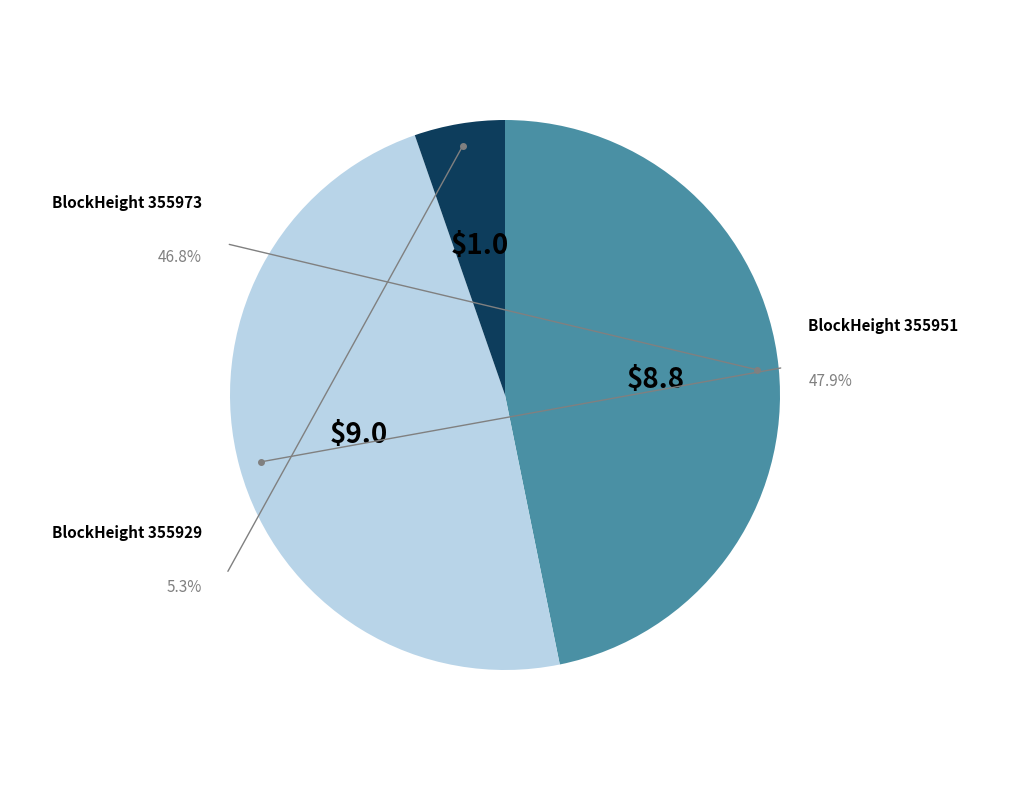

Count the number of slices in the pie.

3